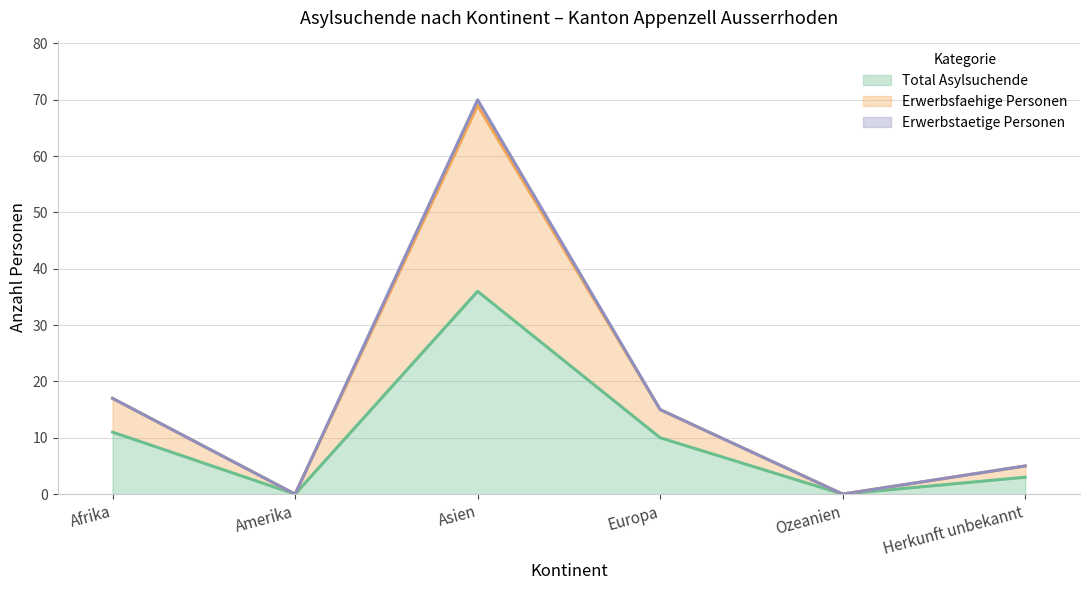

What is the label of the 5th point from the left?

Ozeanien